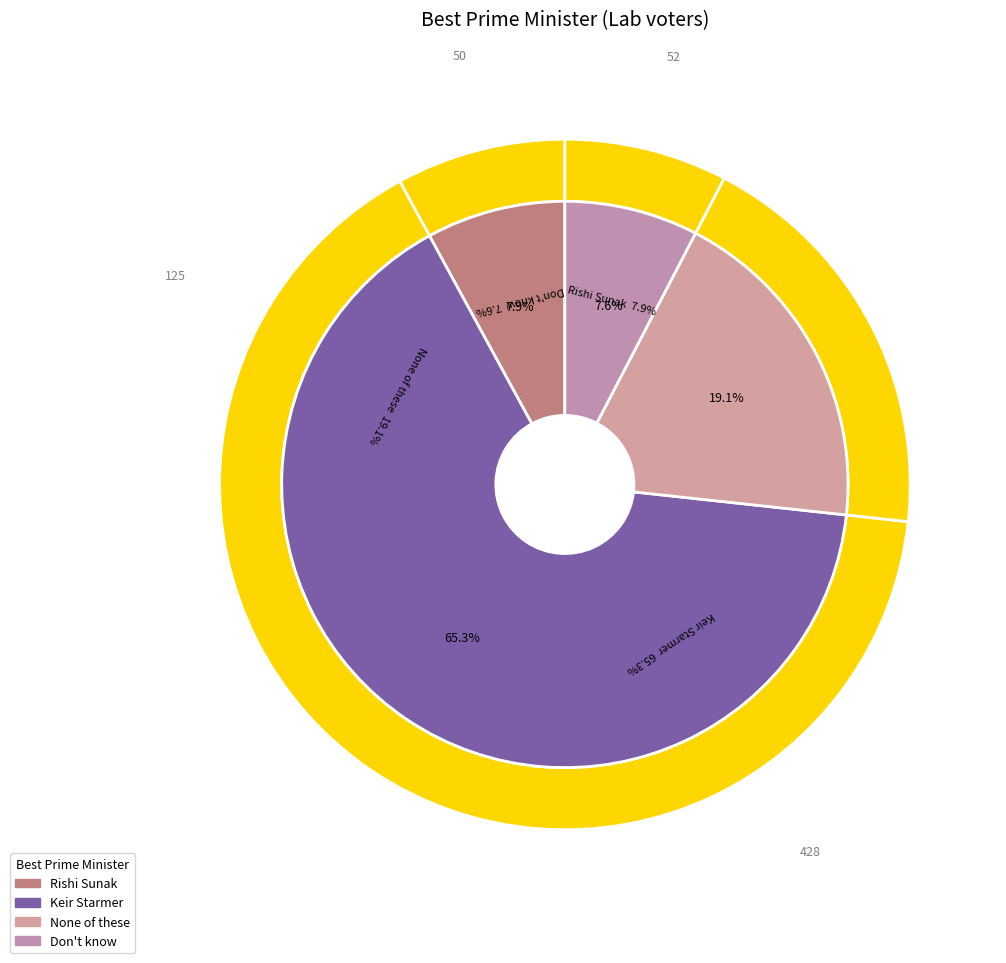

What is the change in value from None of these to Don't know?

-75